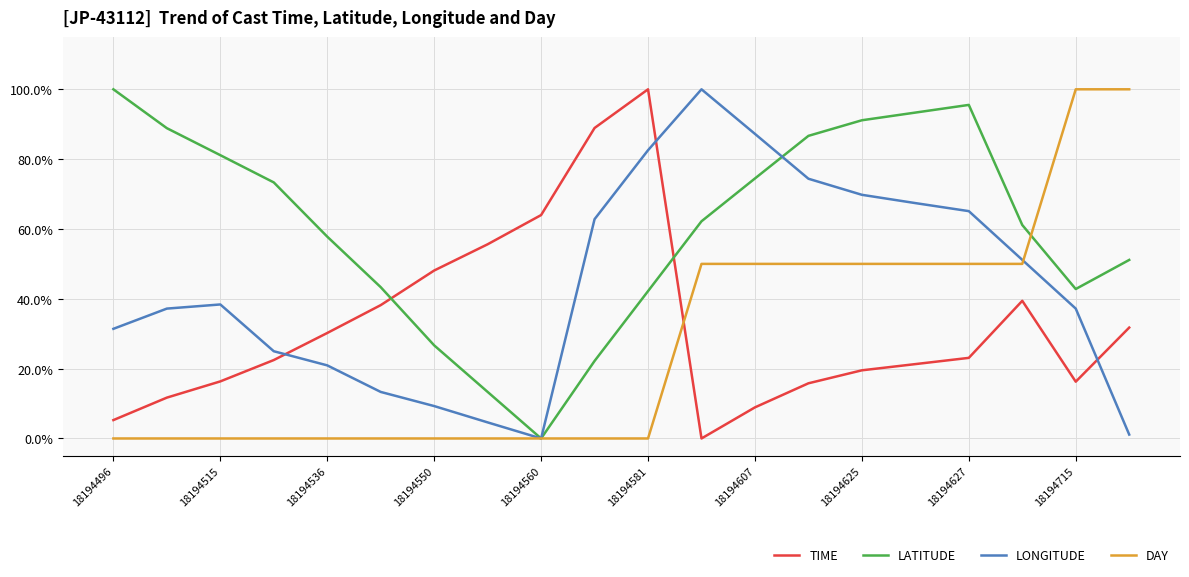

What is the average value of the TIME series?

32.8